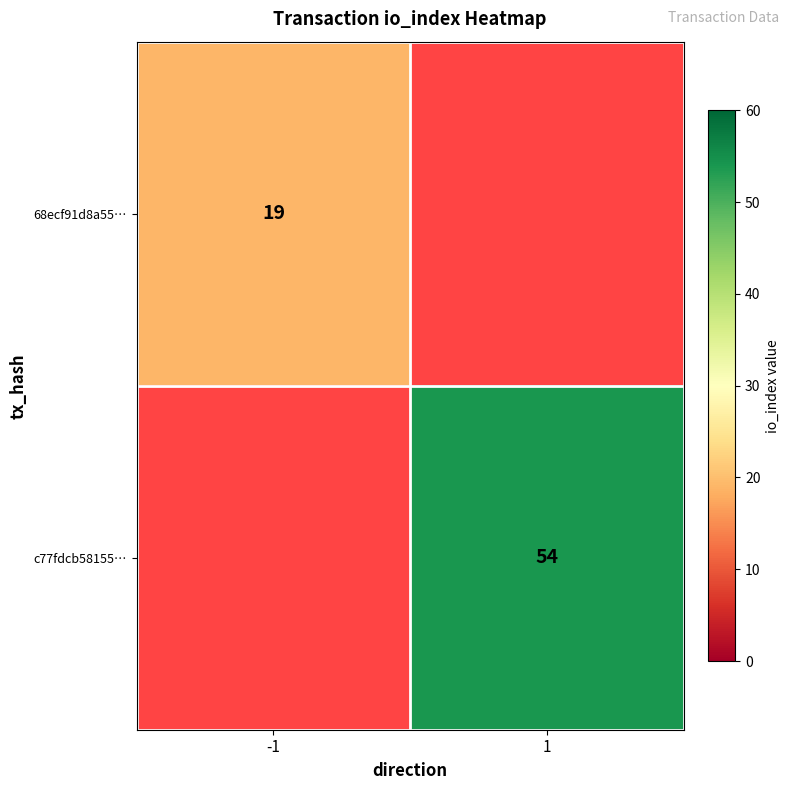

Is it true that c77fdcb58155… equals 80 at 1?

False